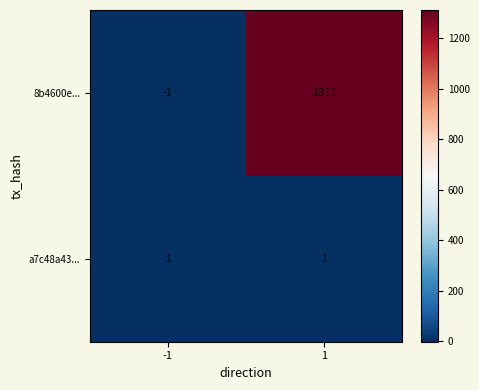

At 1, list the series in order from smallest to largest.

a7c48a43..., 8b4600e...